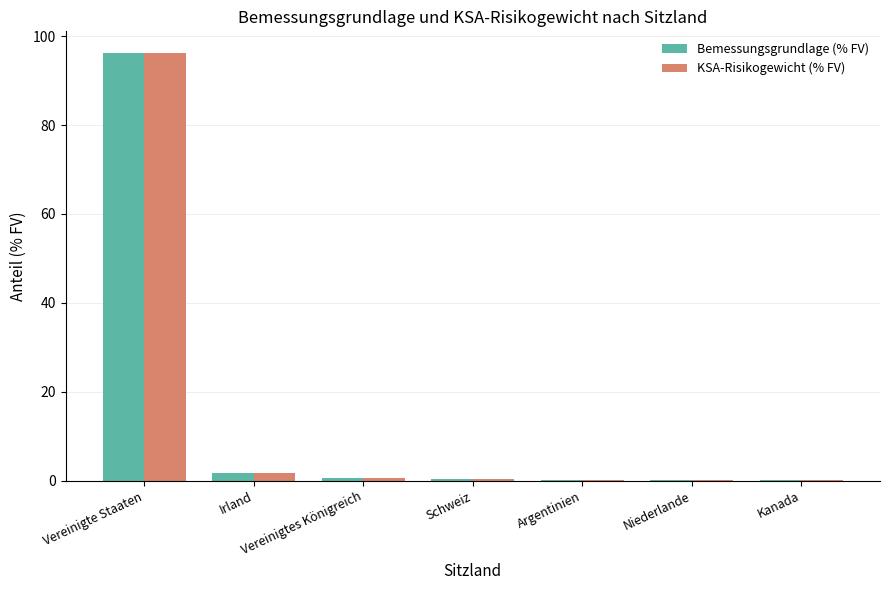

At which category does the chart reach its peak across all series?

Vereinigte Staaten